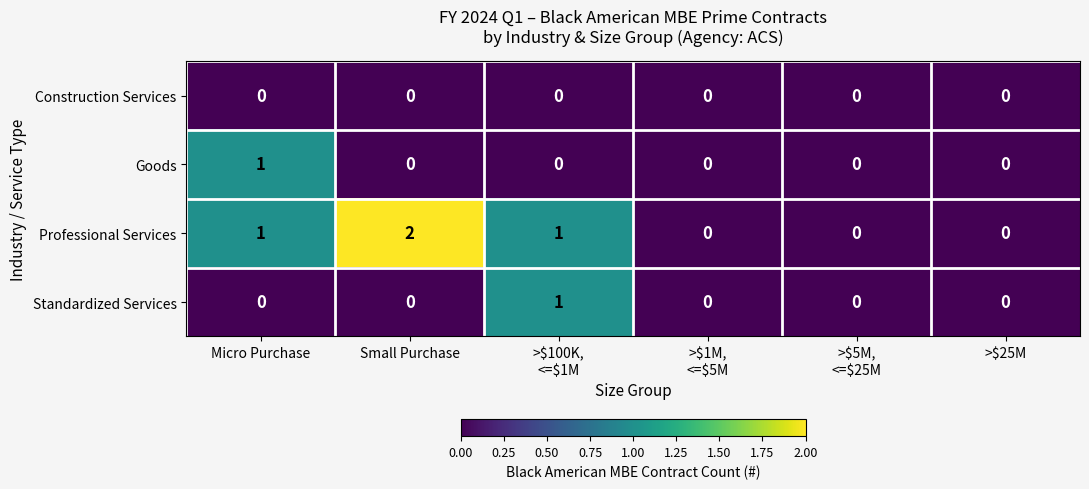

Reading right to left, what are all the values shown in this chart?

Construction Services: 0	0	0	0	0	0
Goods: 0	0	0	0	0	1
Professional Services: 0	0	0	1	2	1
Standardized Services: 0	0	0	1	0	0